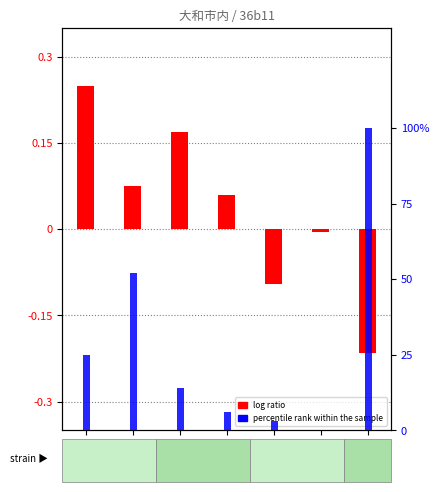

What is the maximum value for percentile rank within the sample?

100.0